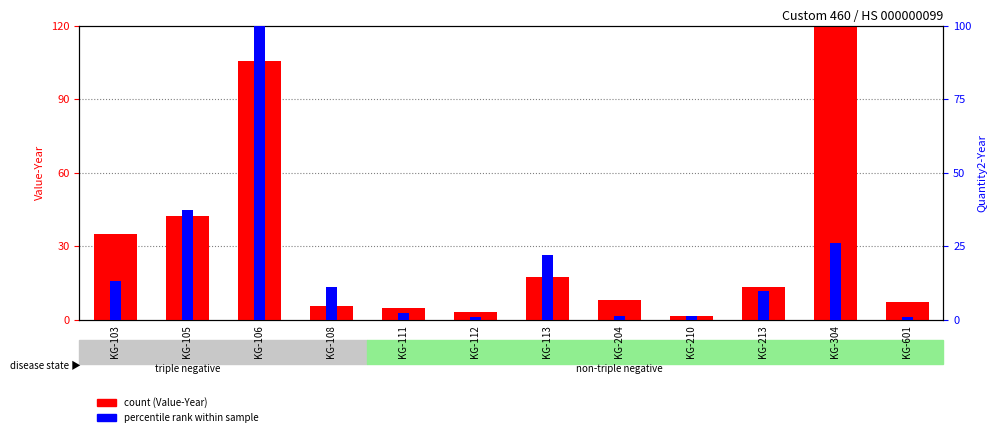

What is the difference between the second highest and minimum values in the Quantity2-Year (percentile) series?

36.3